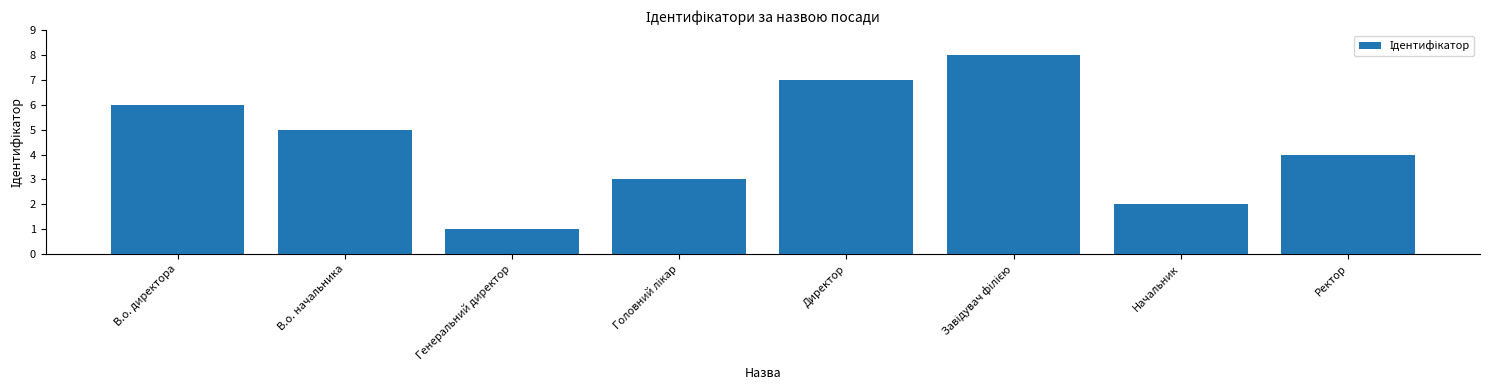

What is the greatest value displayed?

8